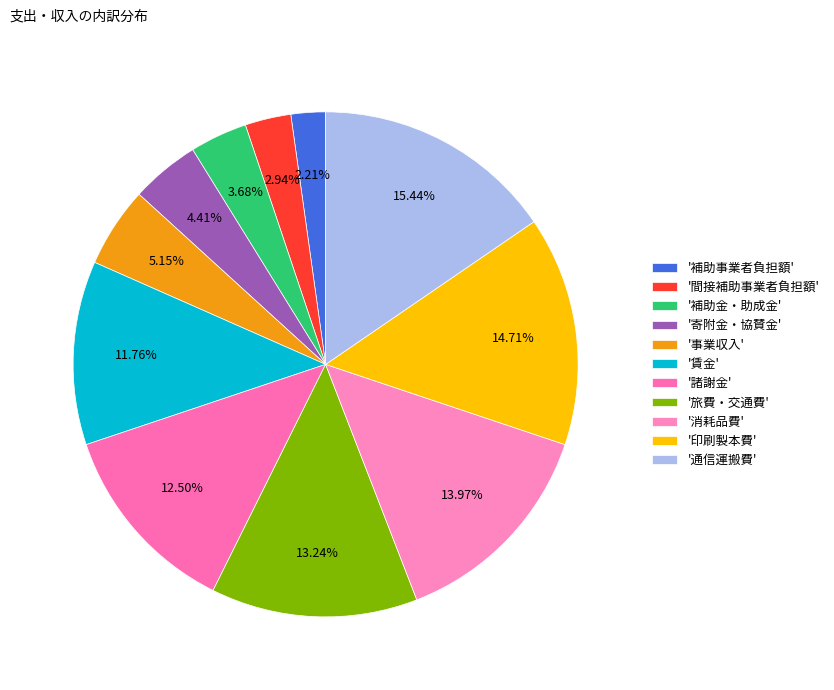

Count the number of slices in the pie.

11